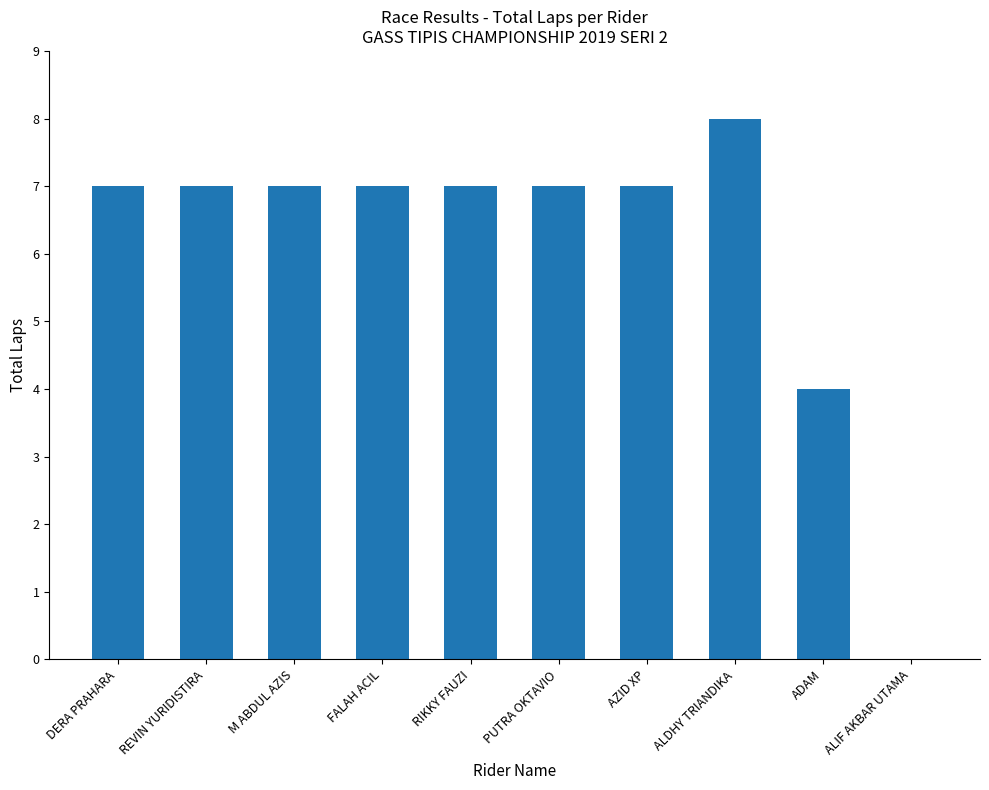

Is it true that the value at ADAM is 1?

False